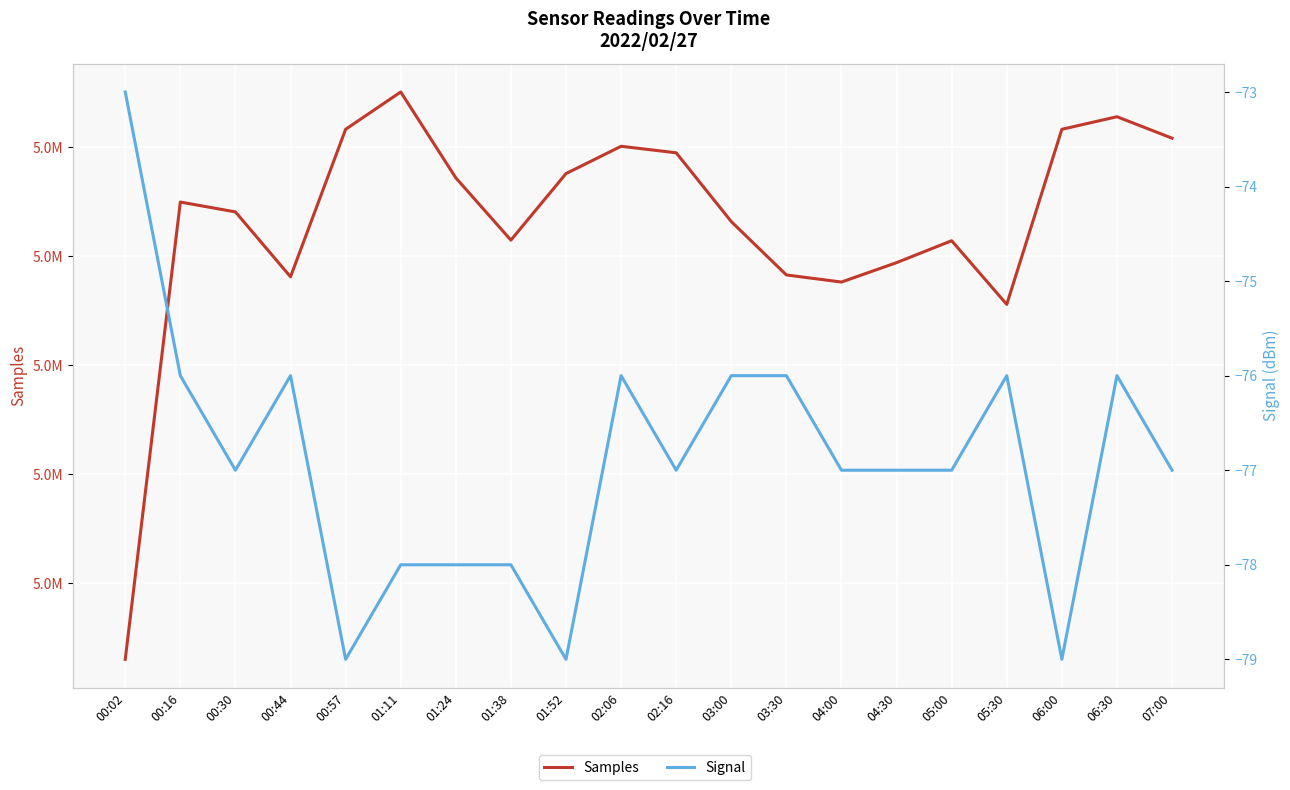

Is the value of Samples at 01:24 greater than the value of Signal at 04:30?

Yes